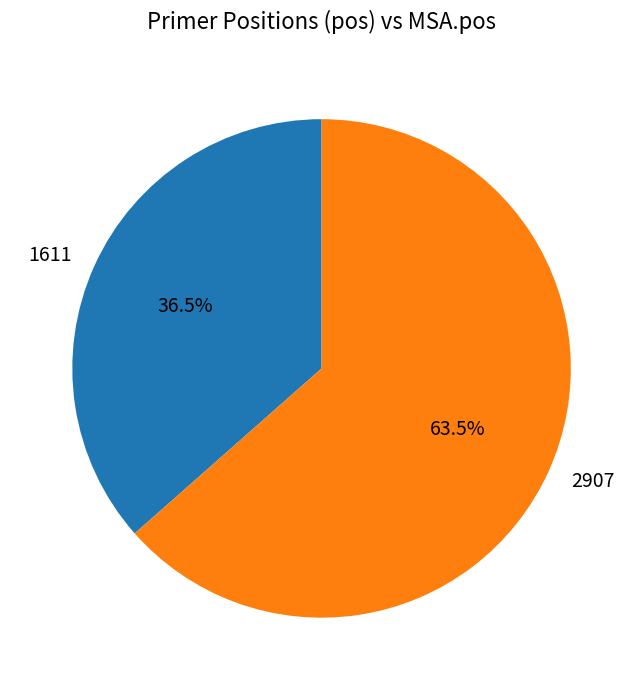

What is the ratio of the value at 2907 to the value at 1611?

1.7